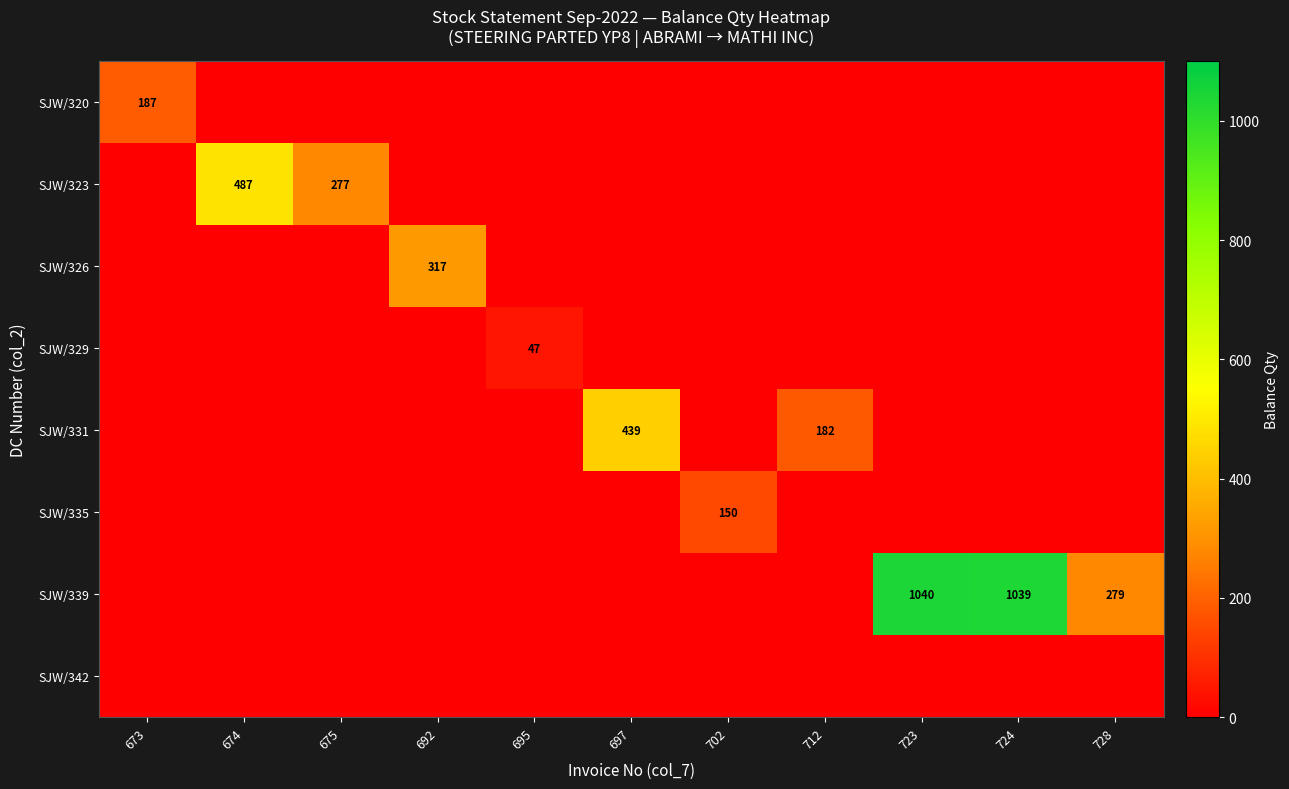

Is it true that SJW/320 equals 187 at 673?

True